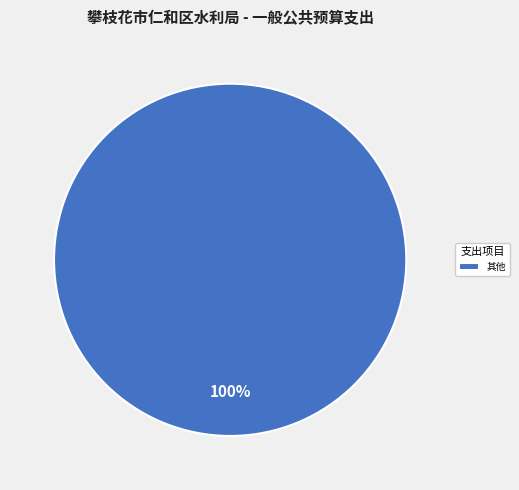

Count the number of slices in the pie.

1